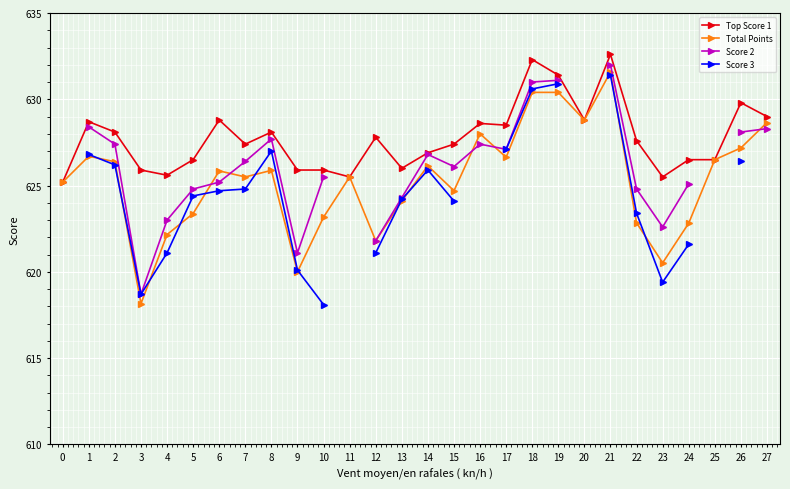

Rank the series at 19 from highest to lowest value.

Top Score 1, Score 2, Score 3, Total Points